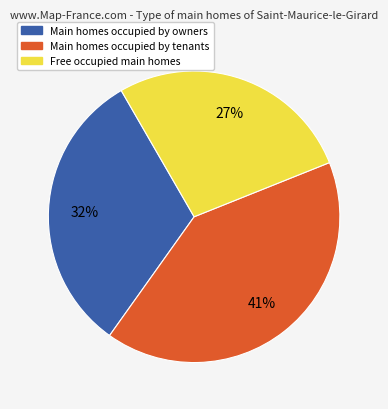

To the nearest percent, what portion does Main homes occupied by tenants represent?

41%